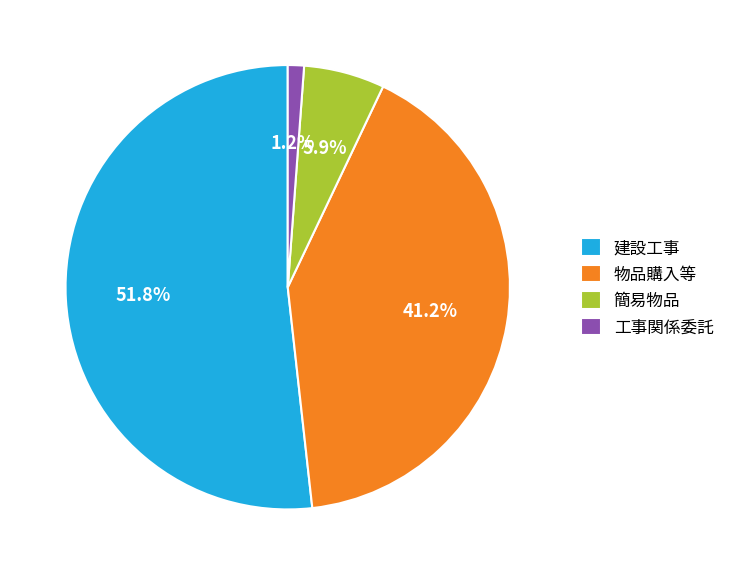

Which category accounts for the majority?

建設工事